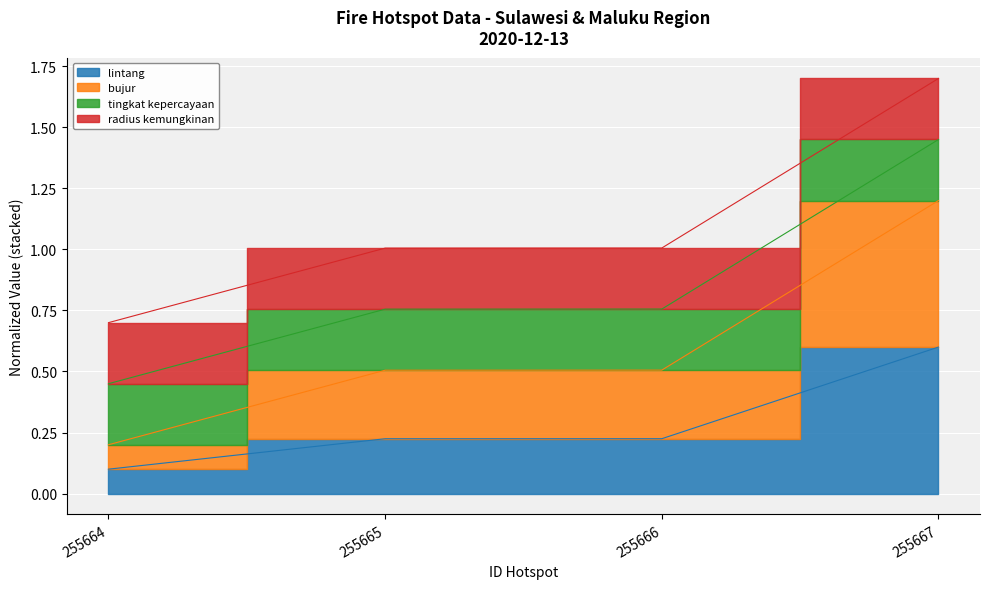

Between 255666 and 255664, which is larger?

255666